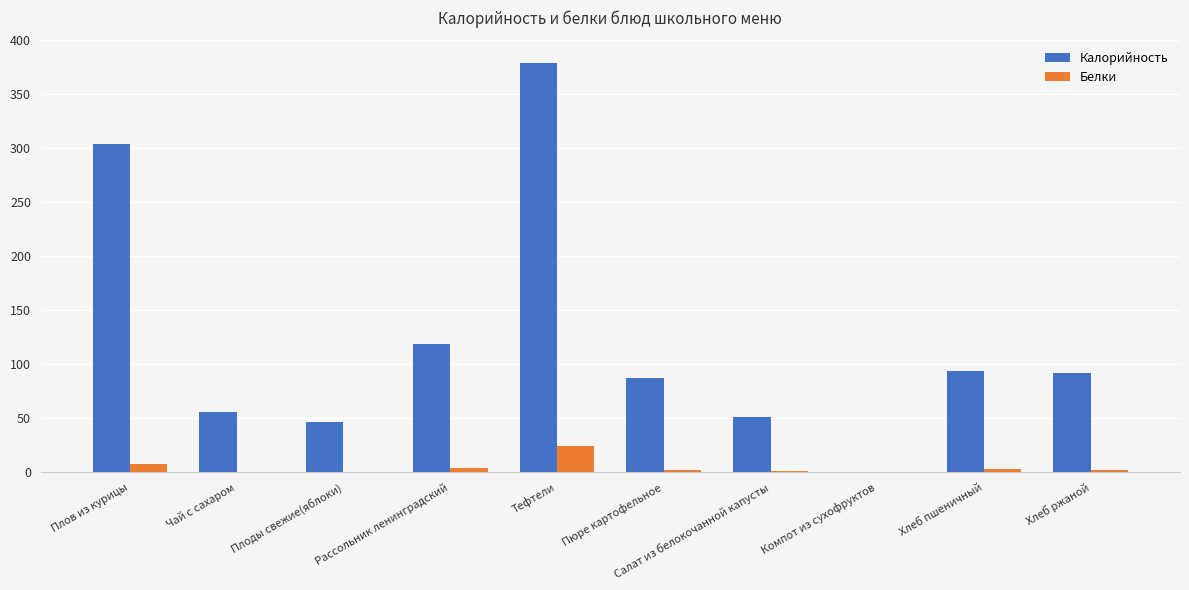

What is the sum of all Белки values?

46.3